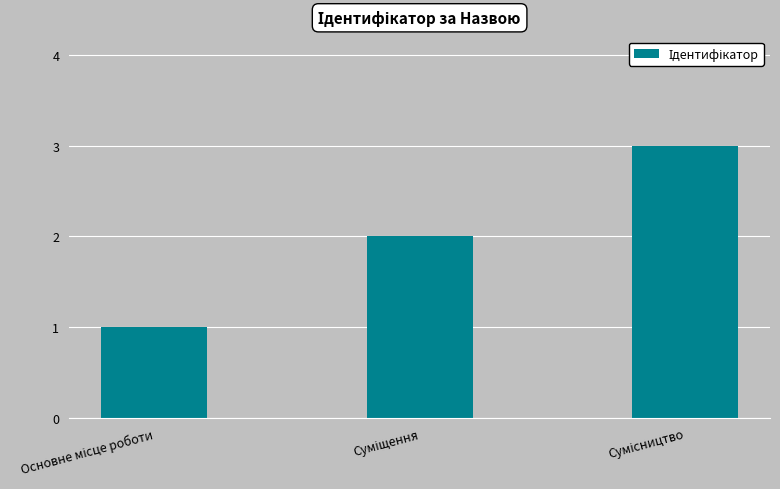

What is the sum of all values?

6